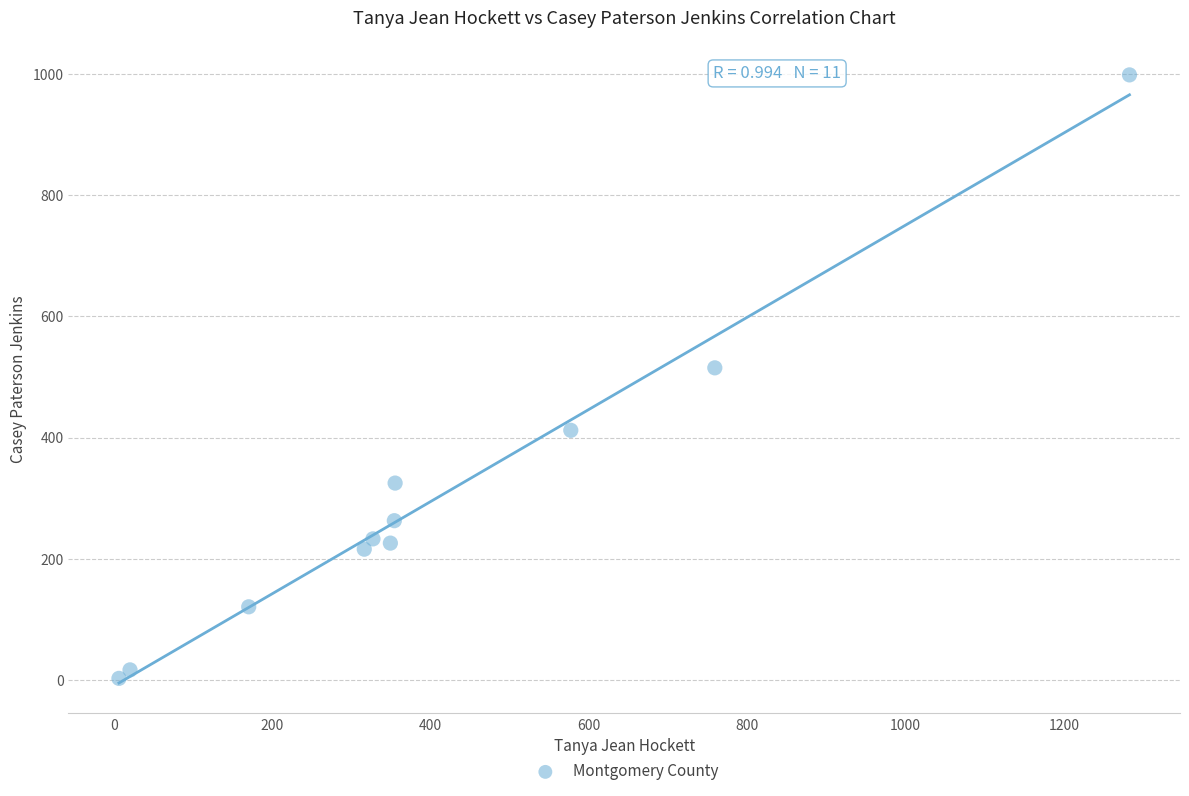

What is the range of Y values (max minus min)?

995